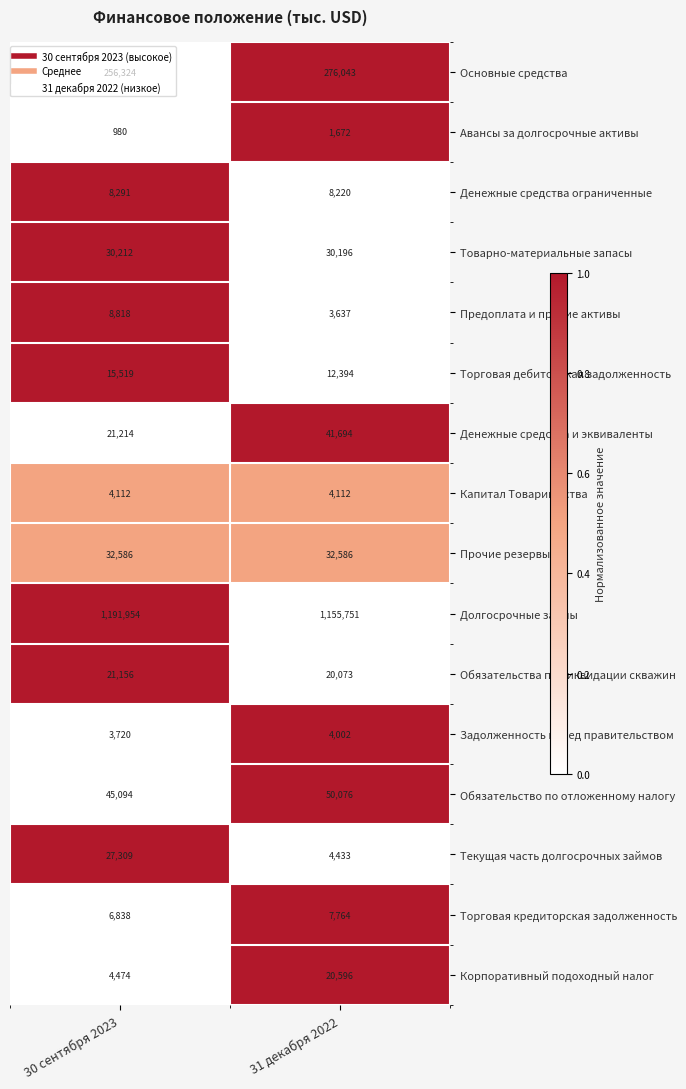

How many distinct data groups are displayed?

16